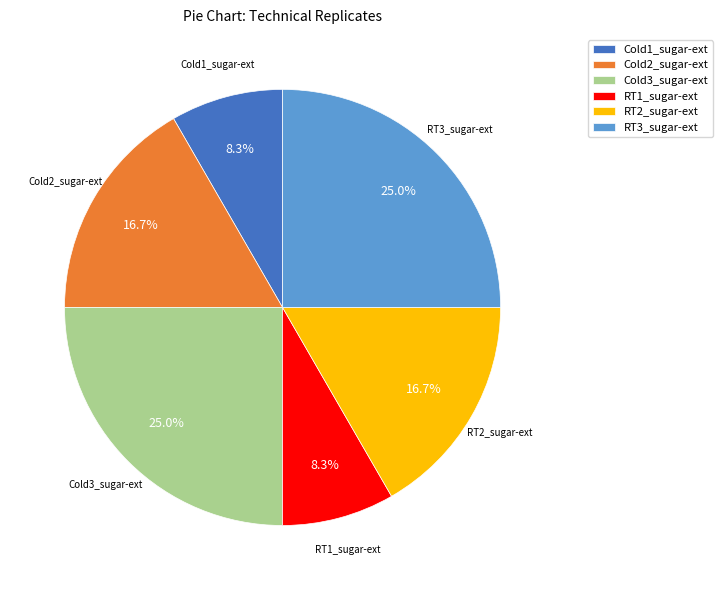

Count the number of slices in the pie.

6